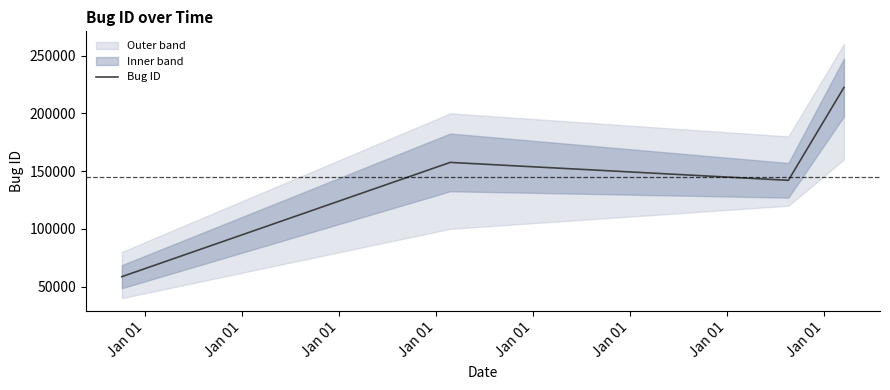

True or false: Bug ID has more than 2 interior local peaks.

False